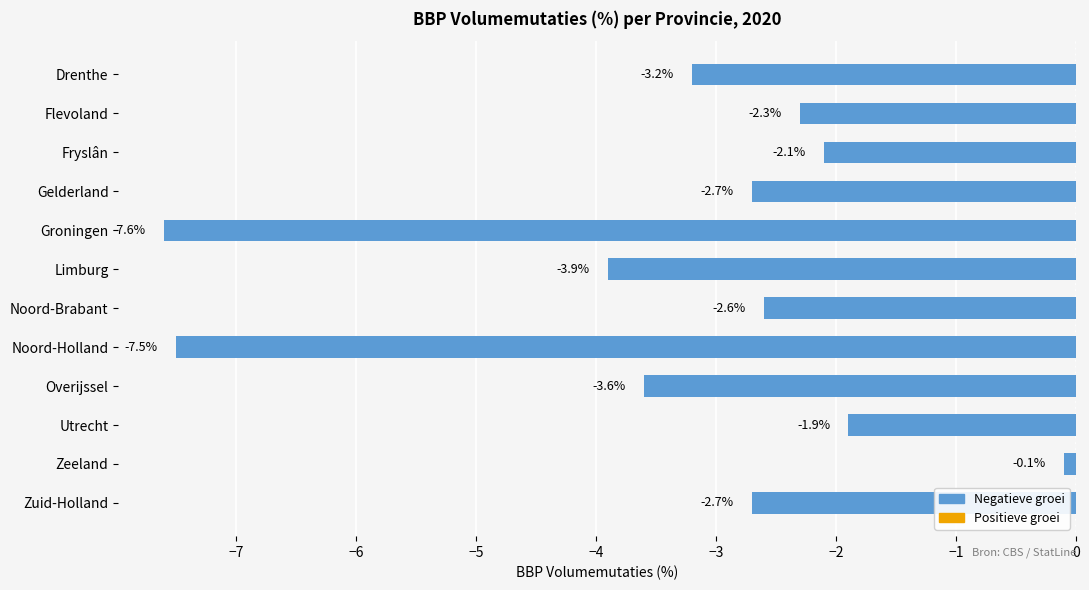

Which has a higher value, Groningen or Drenthe?

Drenthe